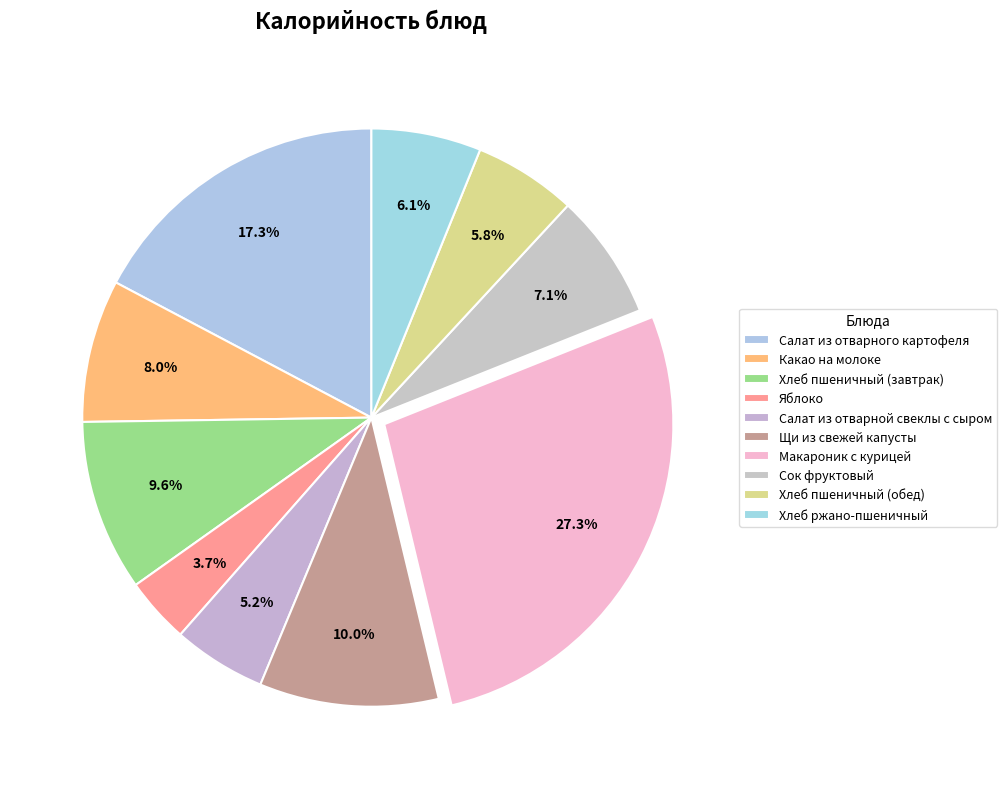

How many slices are in this pie chart?

10